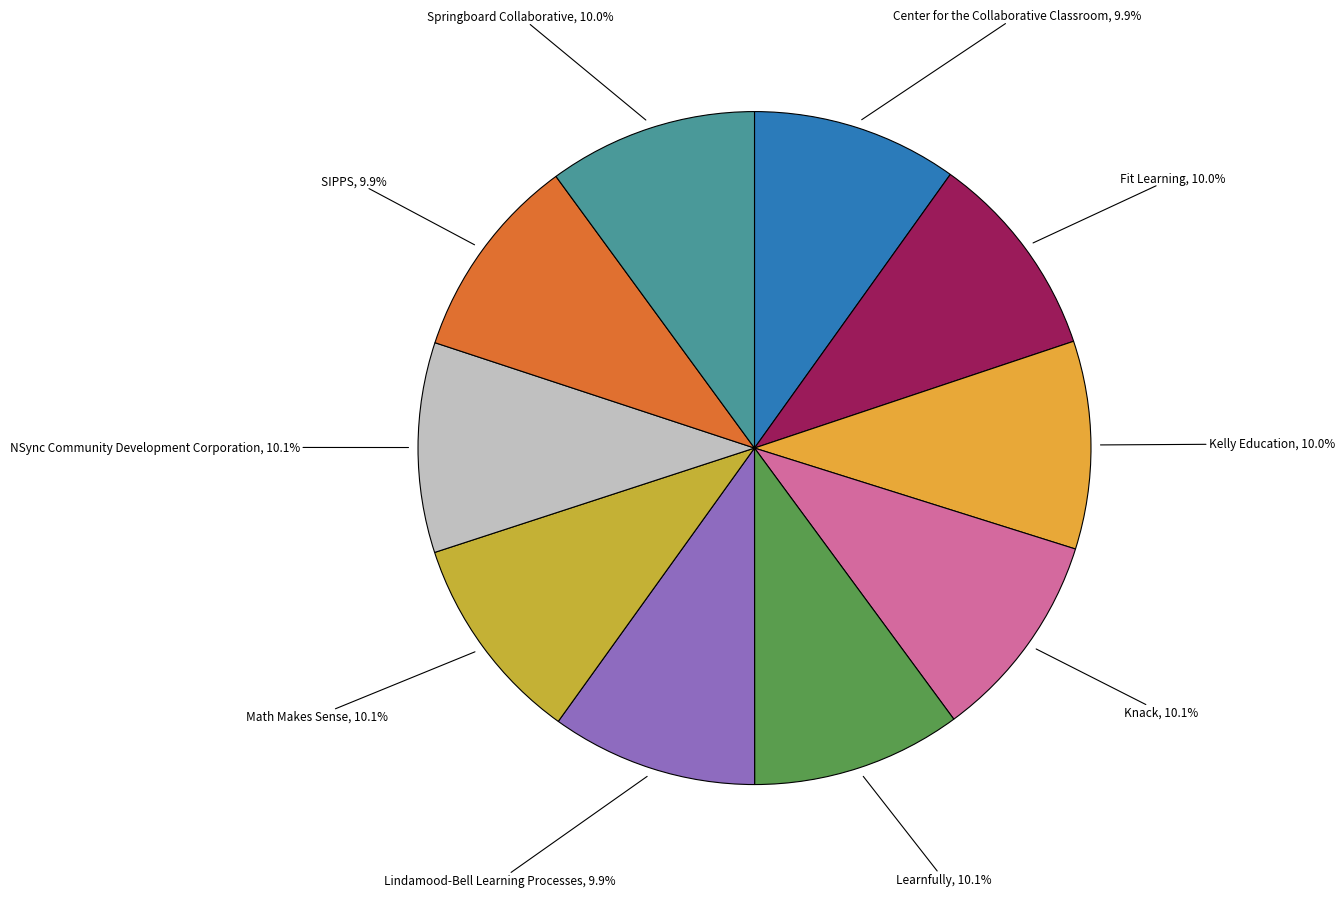

Count the number of slices in the pie.

10